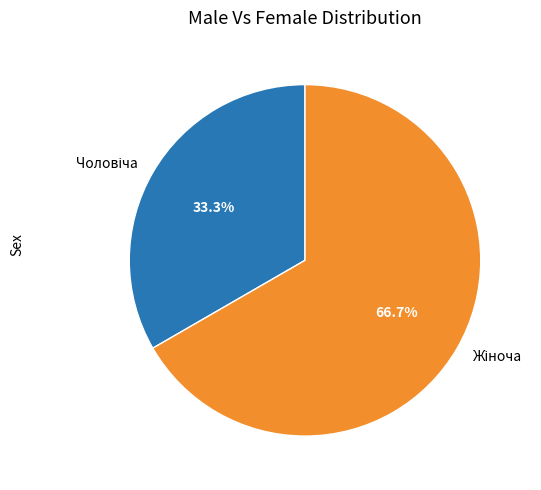

Is there any slice that represents more than half of the pie?

Yes